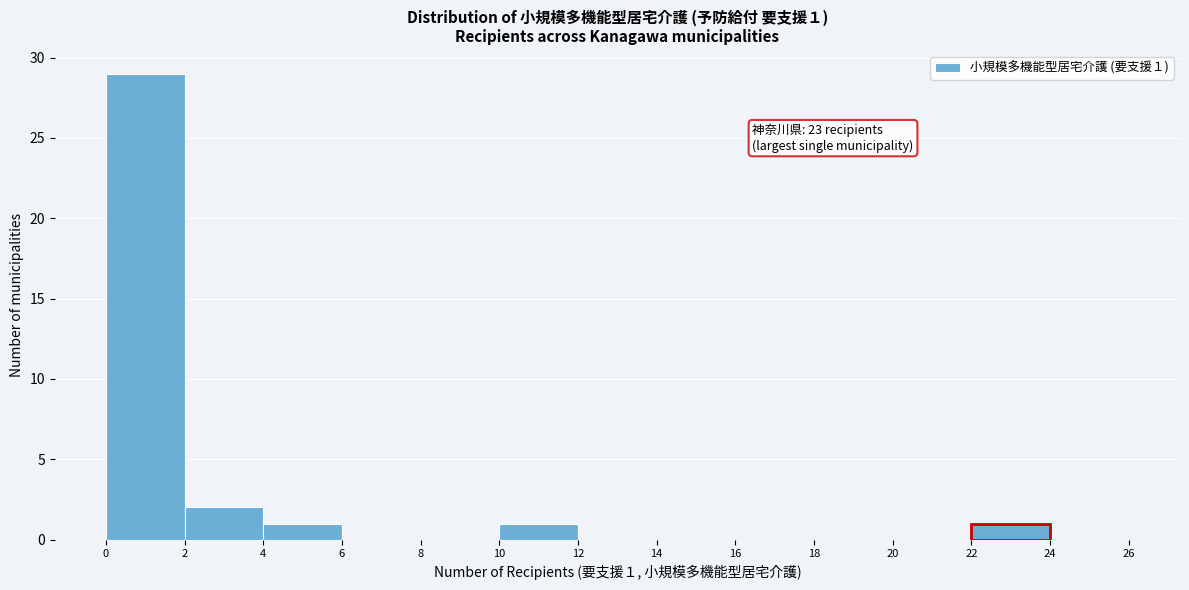

Over which range of the x-axis is the bar tallest?

0 to 2